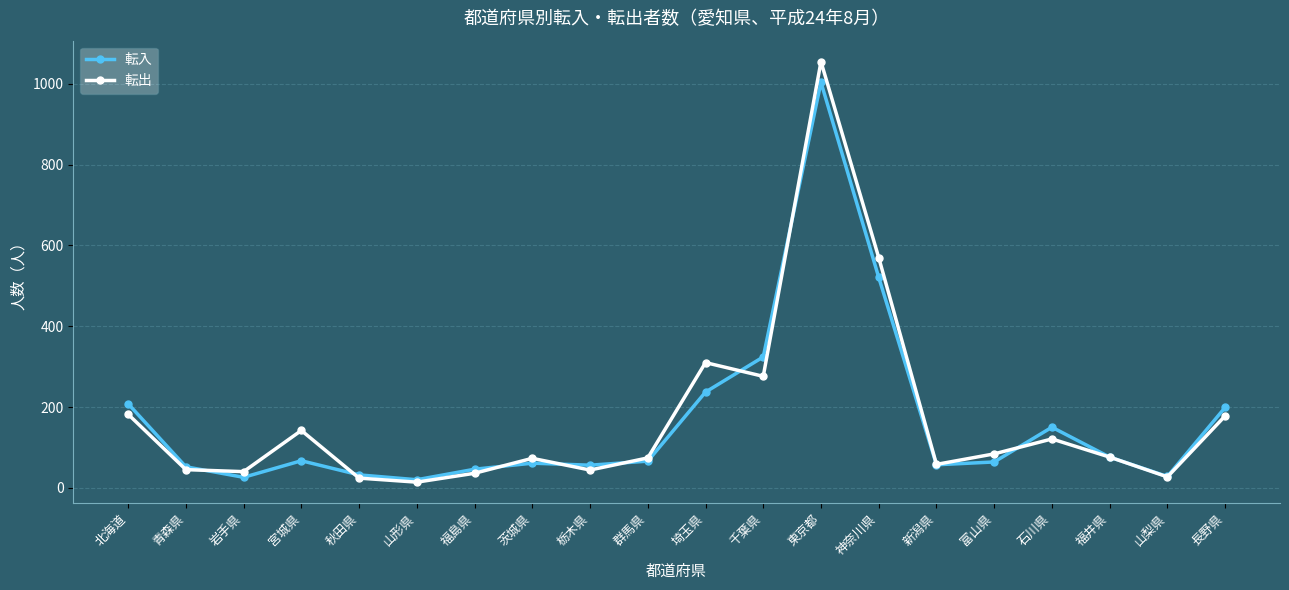

What is the difference between the second highest and second lowest values in the 転入 series?

495